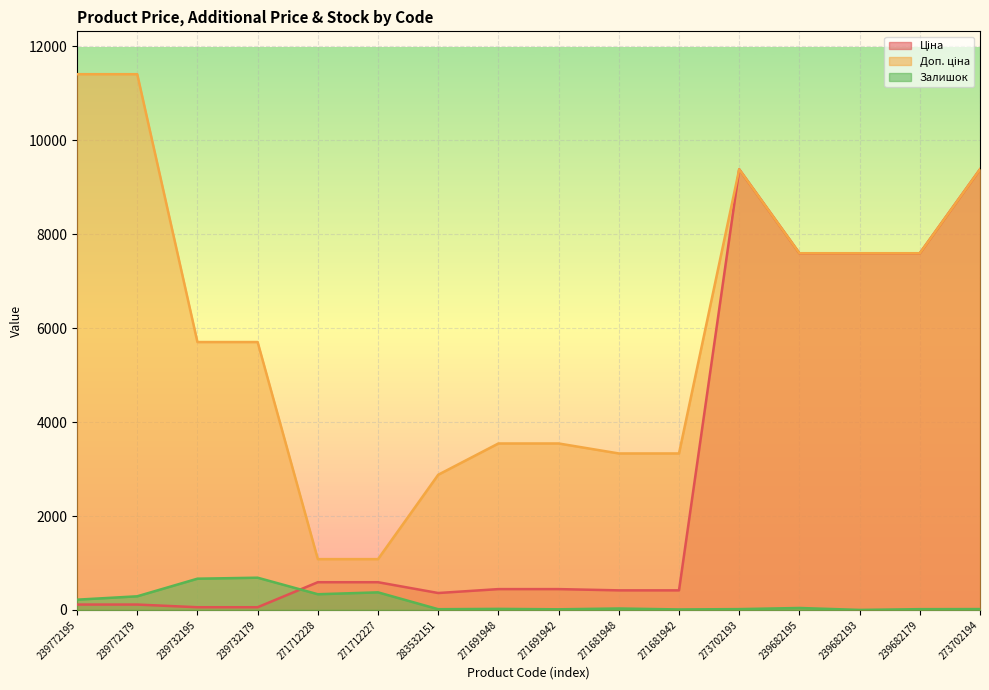

What is the sum of the Залишок values at 239732195 and 271712227?

1039.0